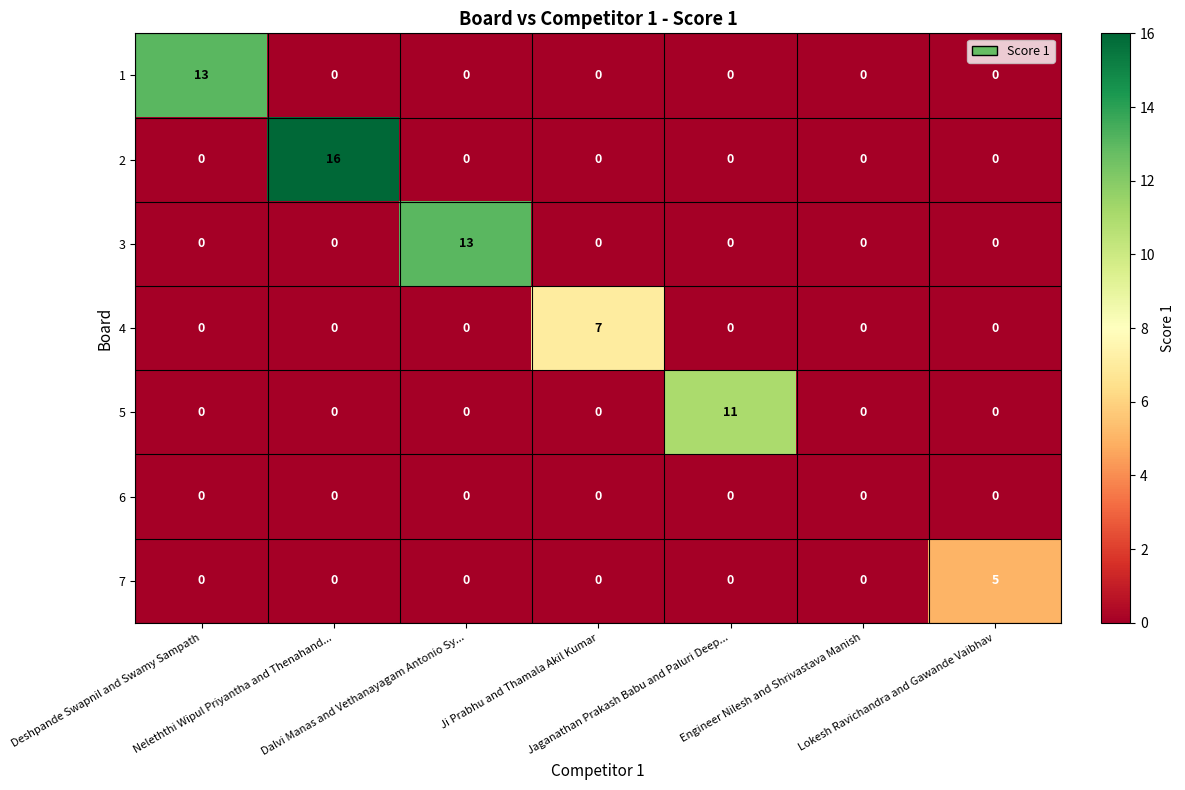

What is the total value across all series at Ji Prabhu and Thamala Akil Kumar?

7